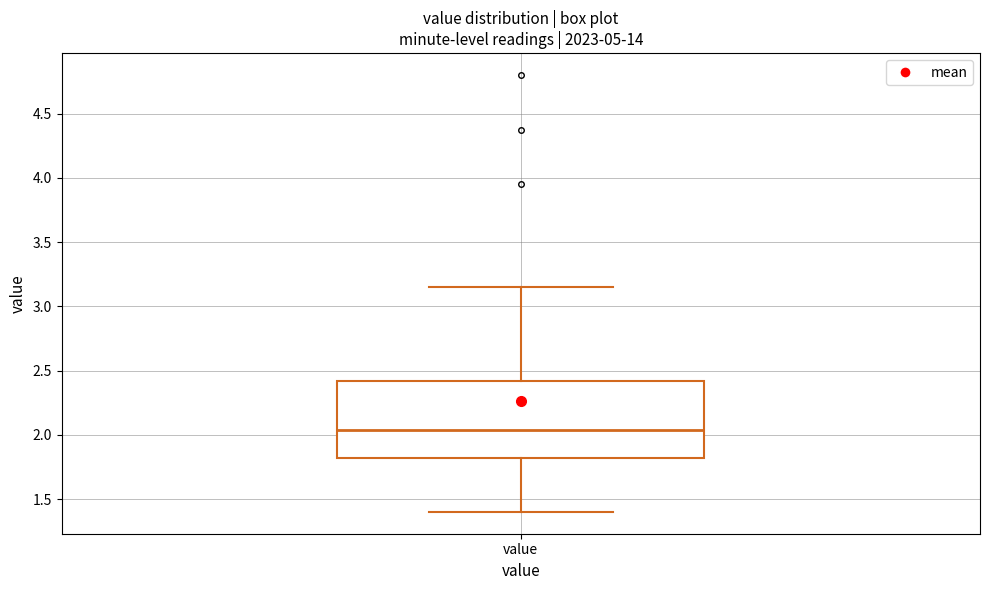

Read this box plot against the y-axis: the position of the median line, the range covered by the box, and the ends of both whiskers. The values are not printed on the chart, so give them approximately, as read against the axis.

median 2.05, box 1.80 to 2.40, whiskers 1.40 to 3.15